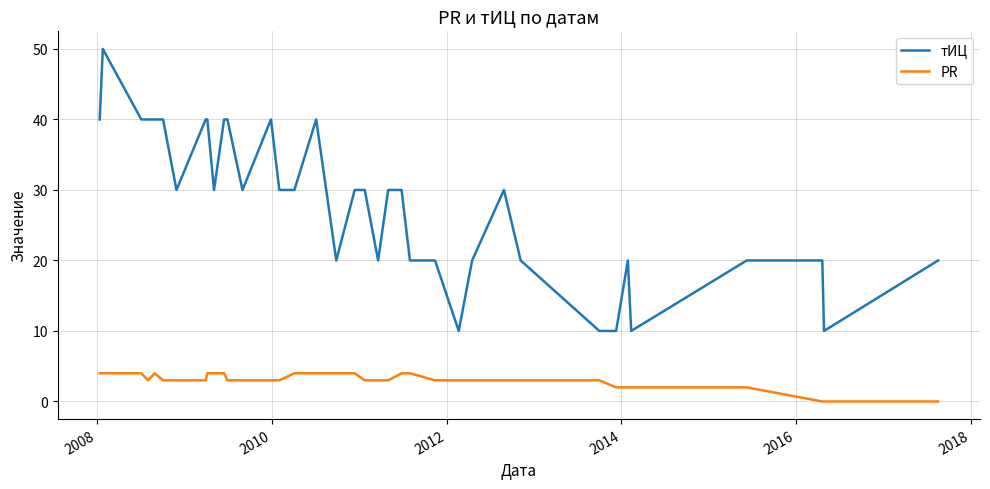

List the series in order of their peak value, highest first.

тИЦ, PR